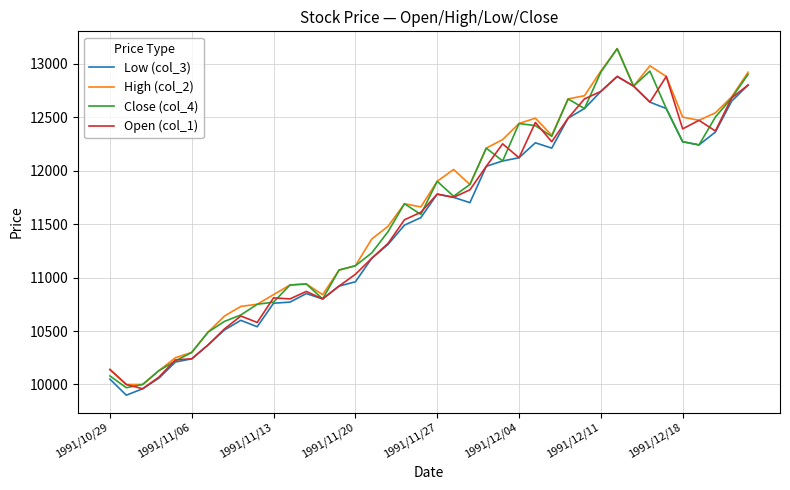

What is the difference between the second highest and minimum values in the Open (col_1) series?

2920